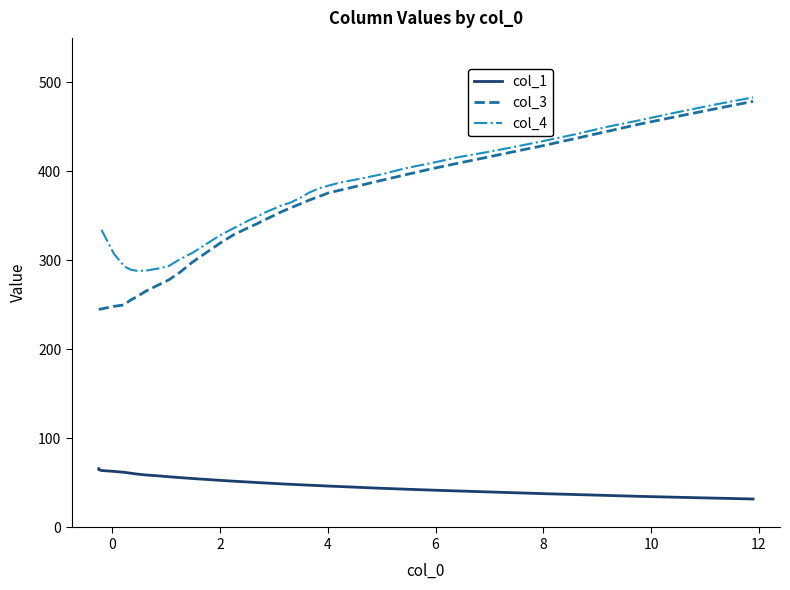

At how many categories does at least one series exceed 117?

40